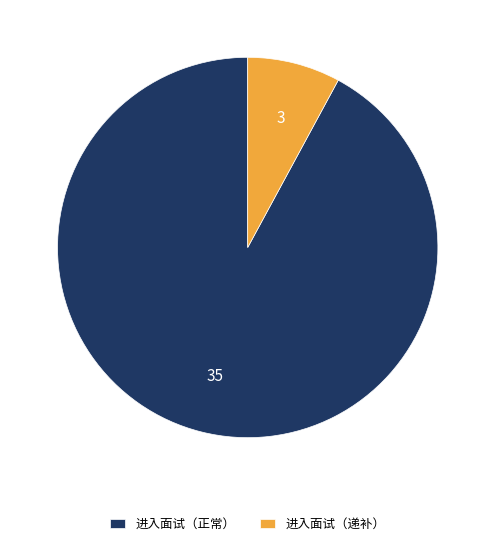

Which slice is the largest?

进入面试（正常）